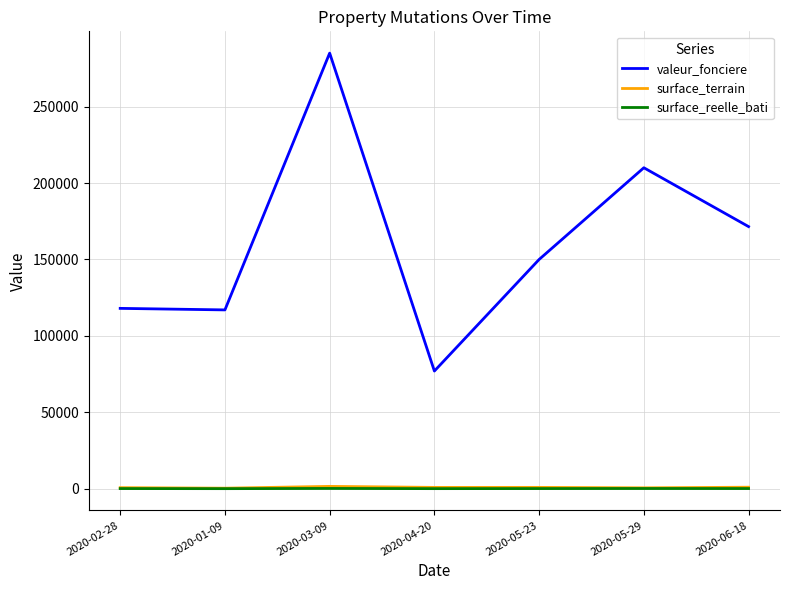

Which series changed the most between 2020-02-28 and 2020-06-18?

valeur_fonciere